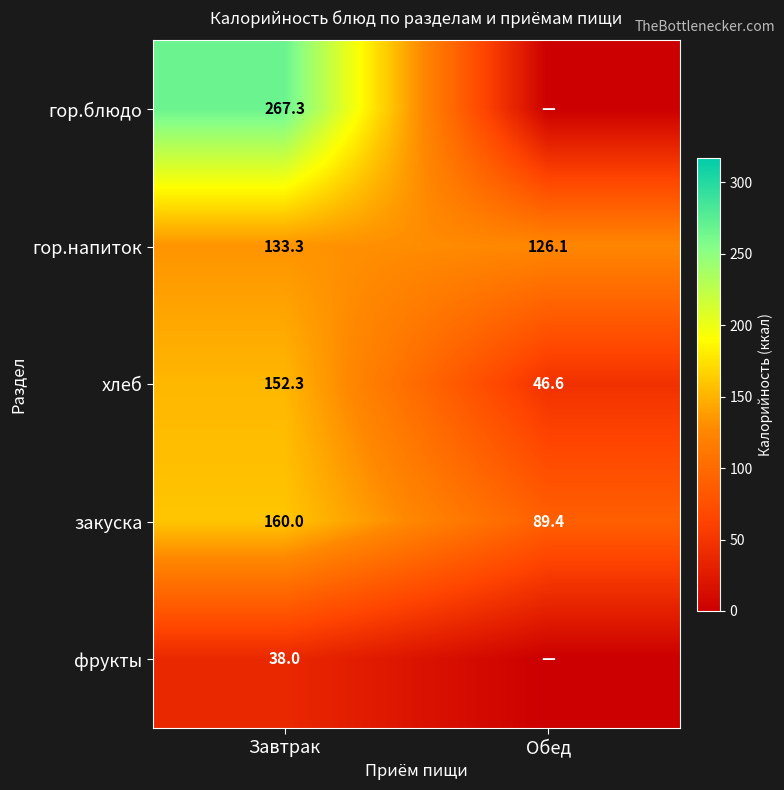

What is the highest value of the гор.напиток series?

133.3